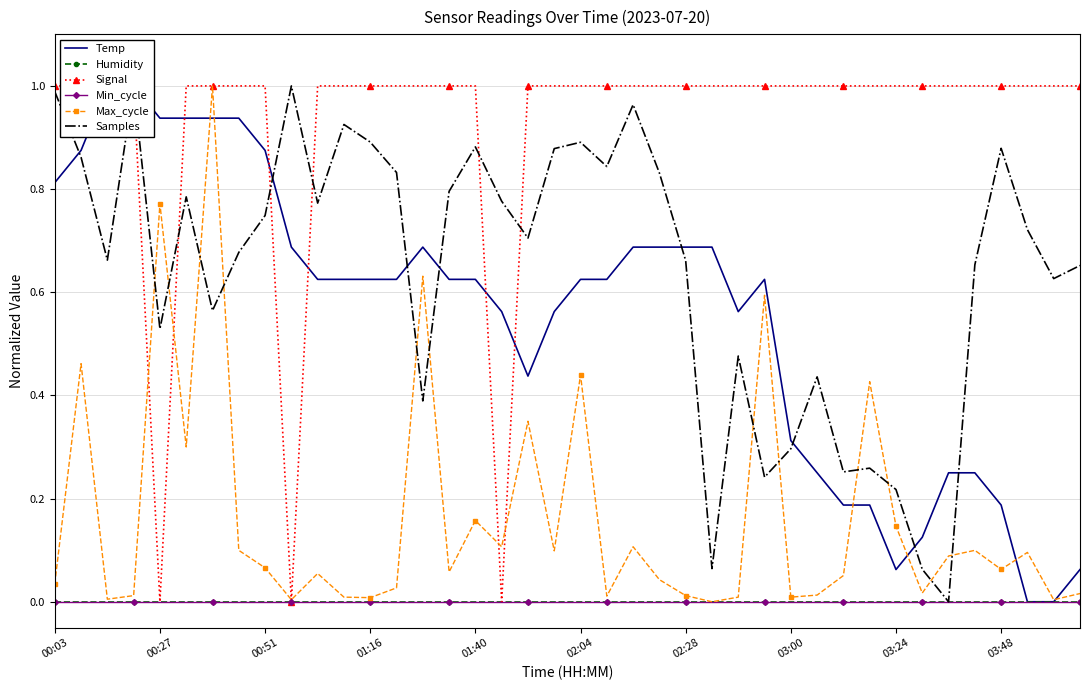

What is the value of the Temp point at the 23rd from the left?

0.7